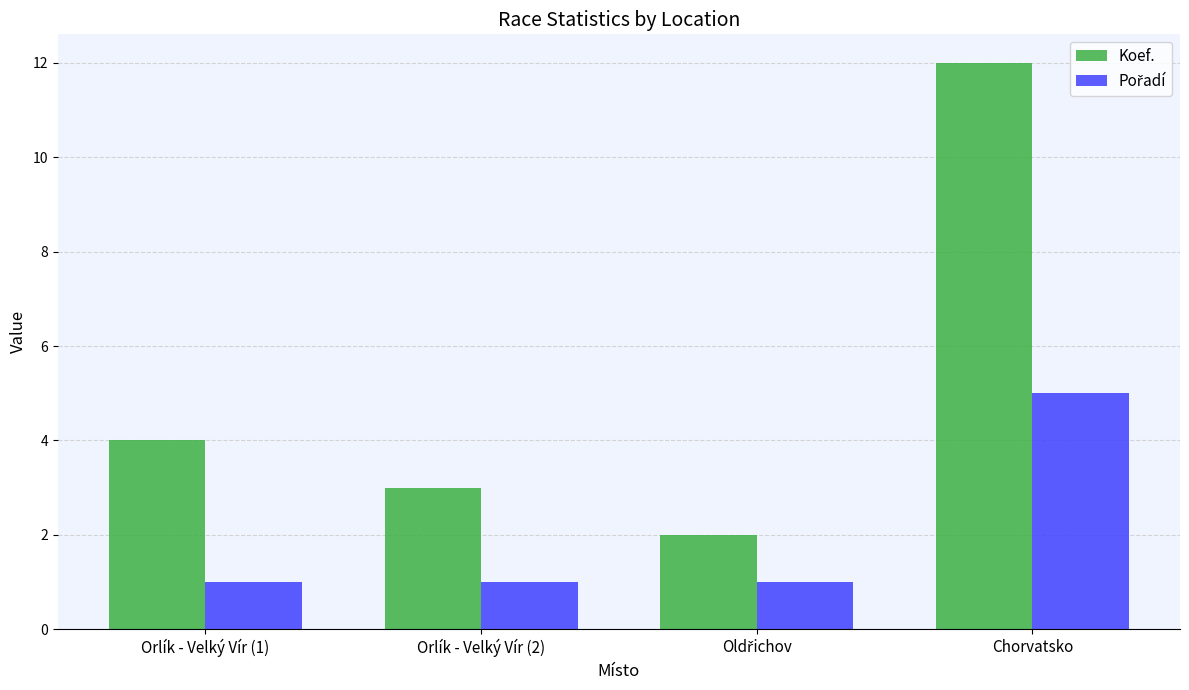

At which category does the chart reach its peak across all series?

Chorvatsko